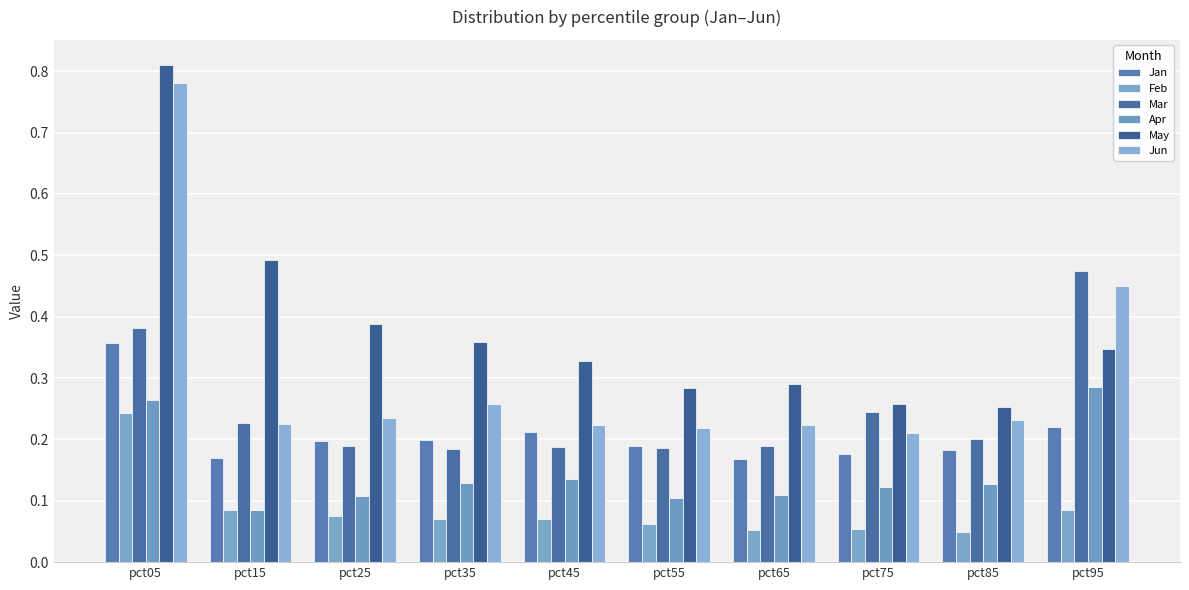

What is the difference between the highest and lowest values at pct45?

0.3